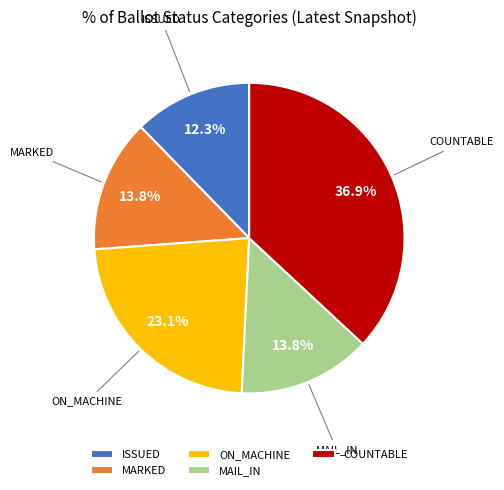

What percentage is the MAIL_IN slice, to the nearest percent?

14%